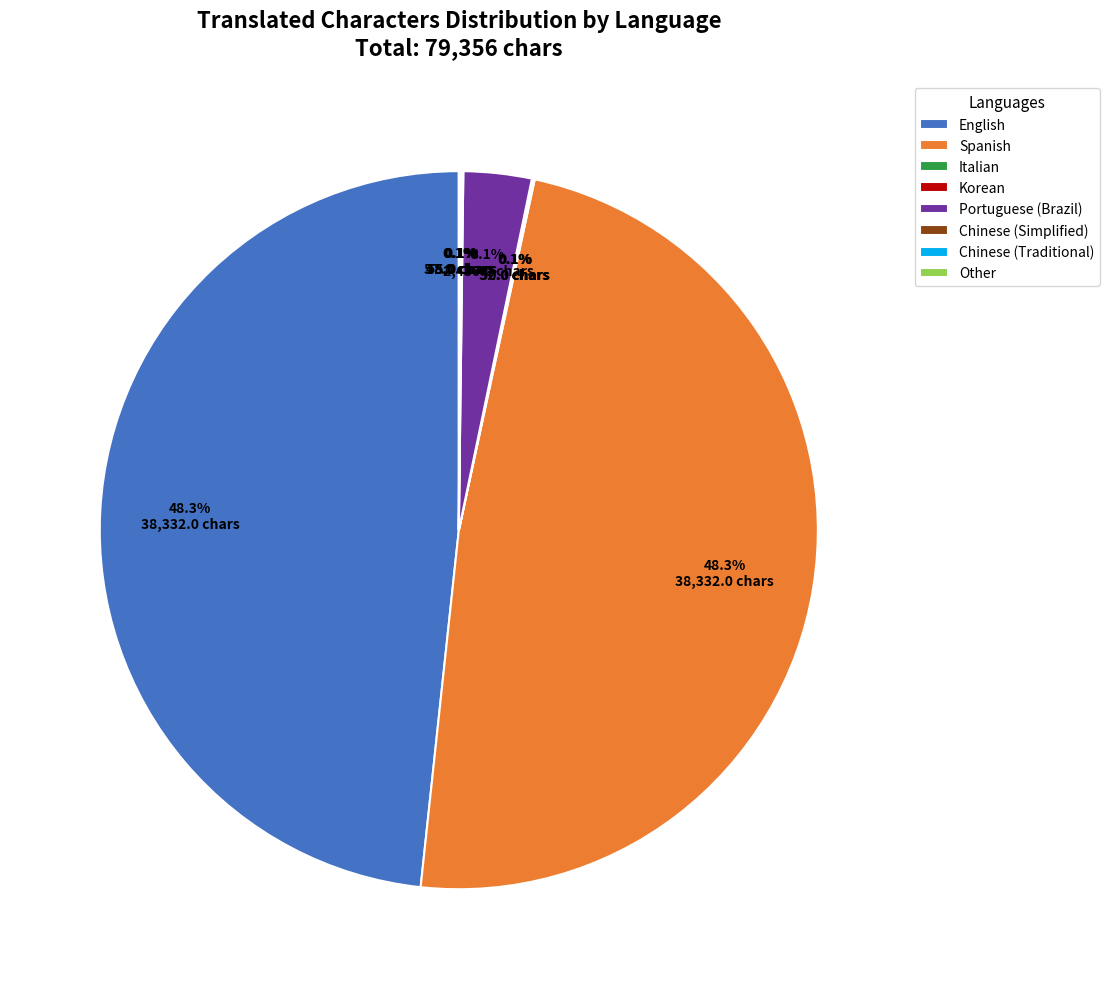

Is there a majority slice in this chart?

No